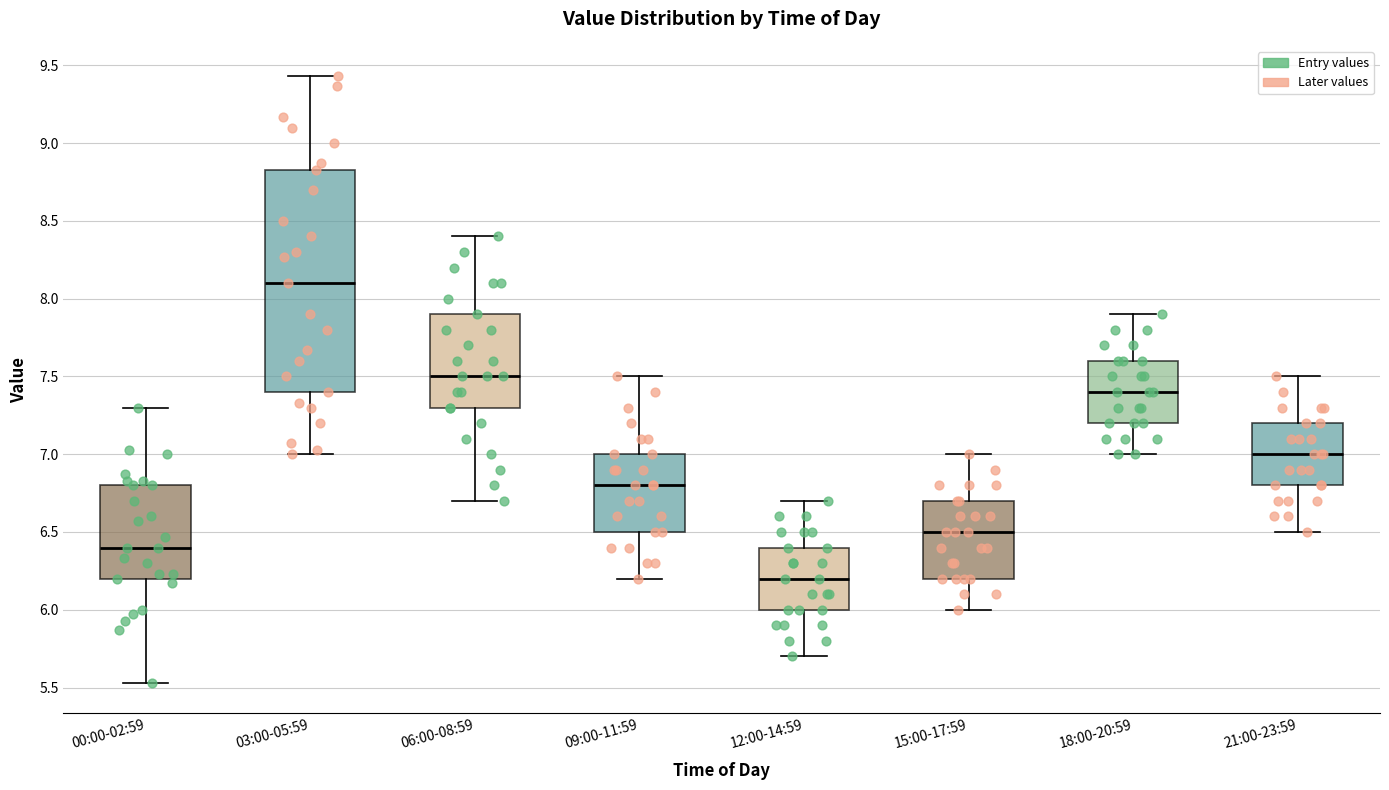

Which box has the highest median line?

03:00-05:59